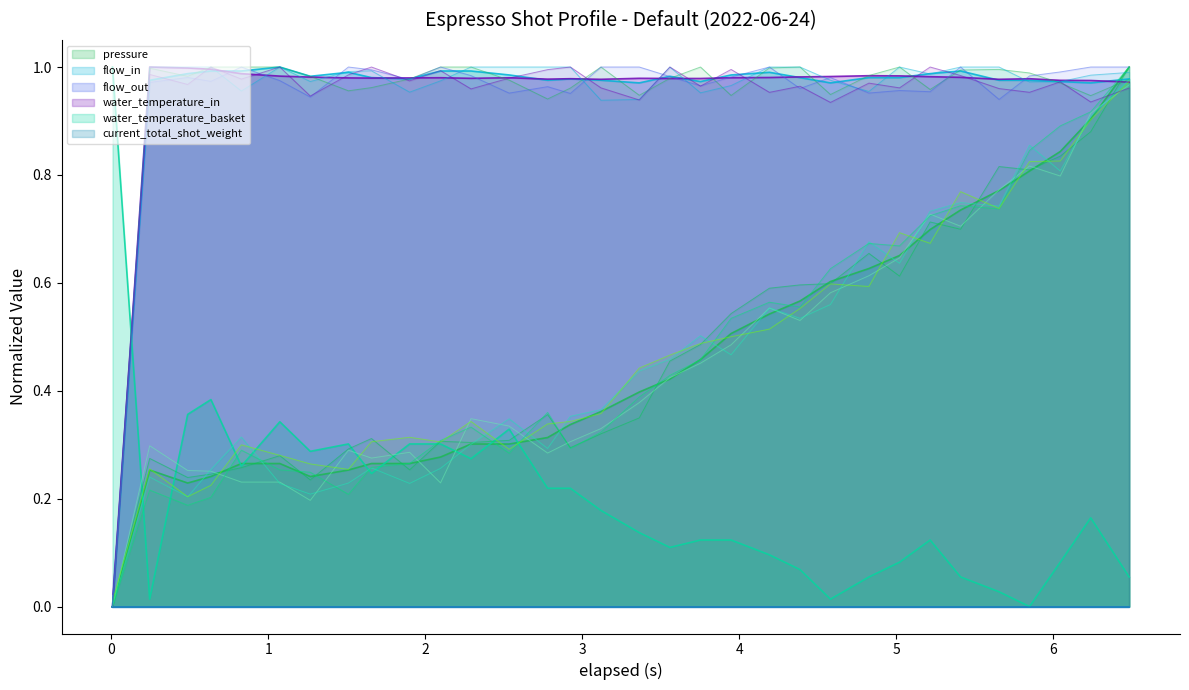

What is the sum of all pressure values?

14.7